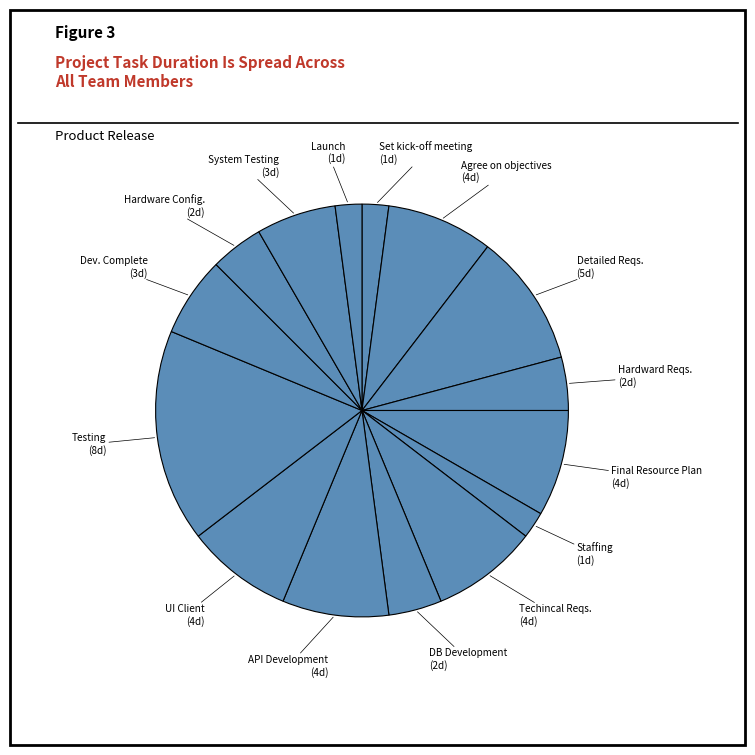

Count the number of slices in the pie.

15